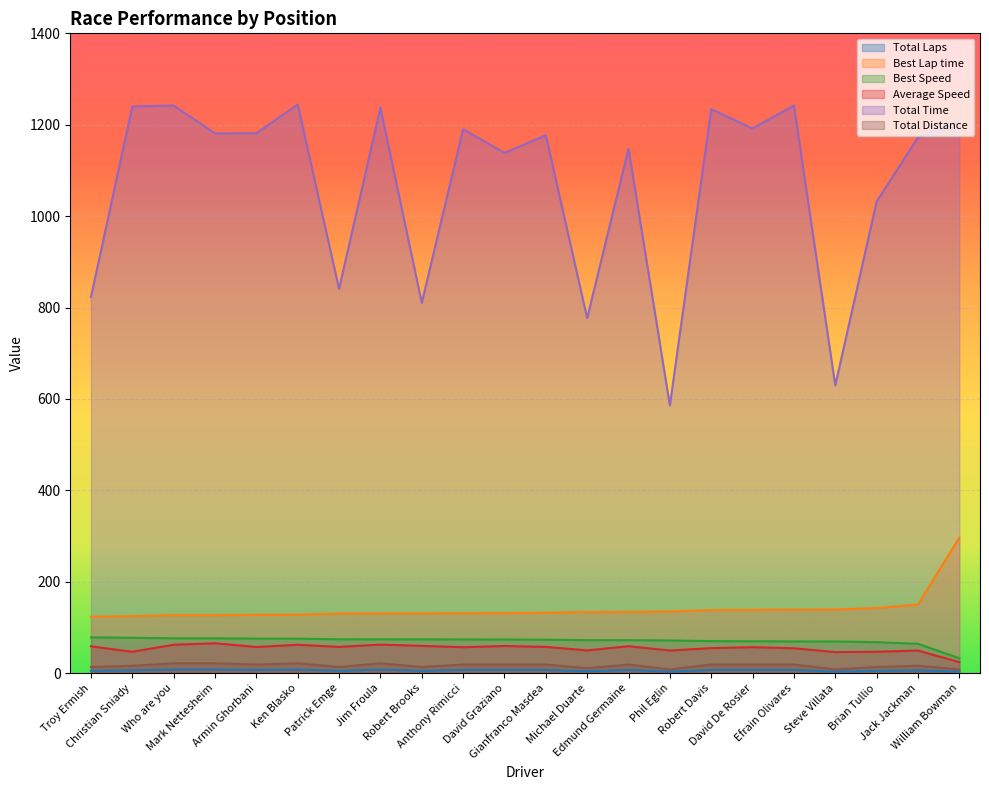

How many values in the Best Speed series are below 73?

10